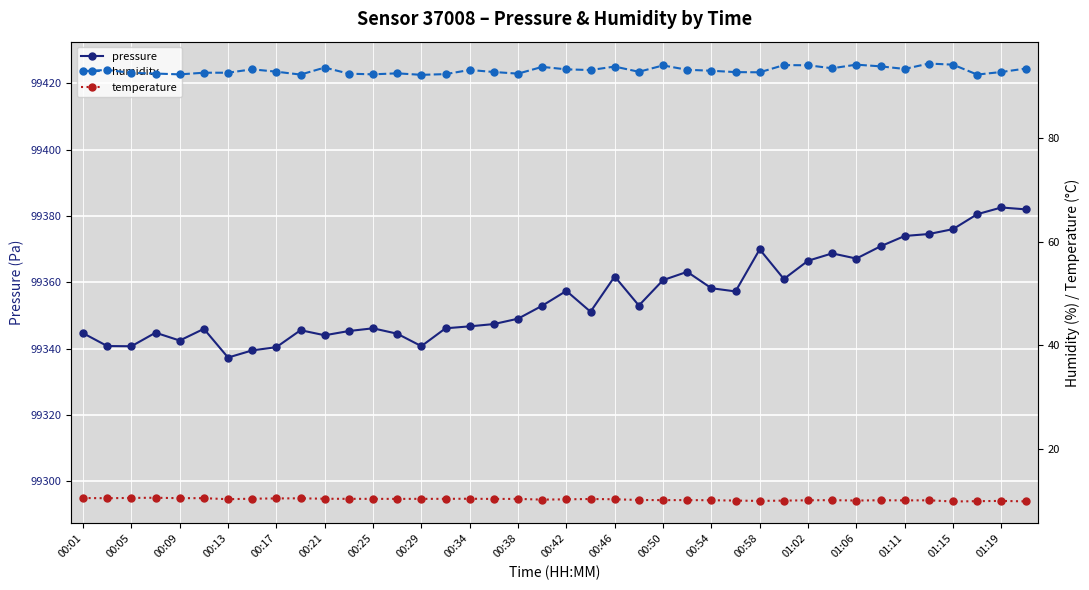

True or false: pressure has a value of 99358.2 at 00:54.

True